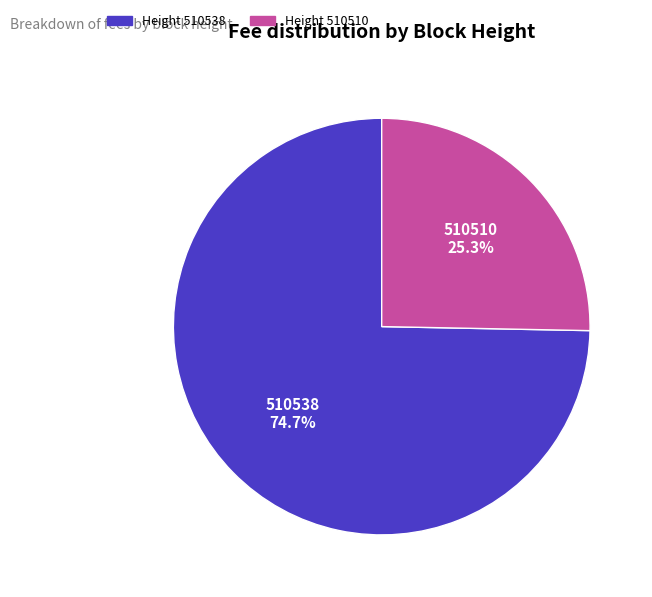

Does any single category account for the majority?

Yes